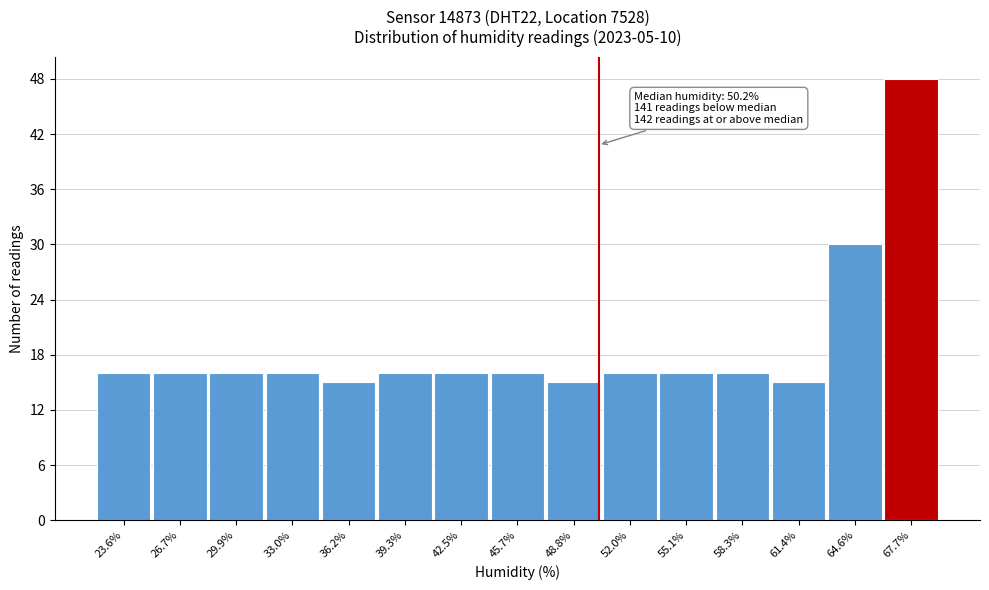

Which range on the x-axis has the tallest bar?

66.0 to 69.5